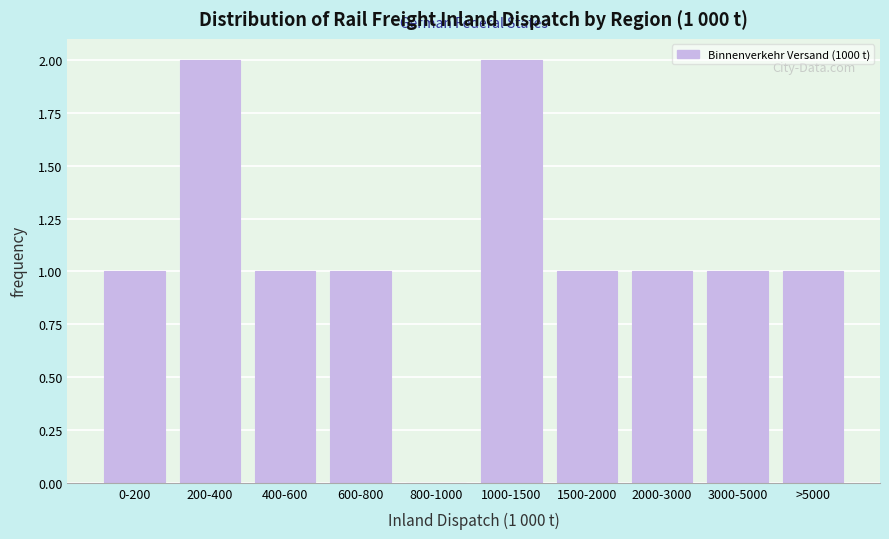

Reading left to right, transcribe all the data shown in this chart.

0-200=1	200-400=2	400-600=1	600-800=1	800-1000=0	1000-1500=2	1500-2000=1	2000-3000=1	3000-5000=1	>5000=1